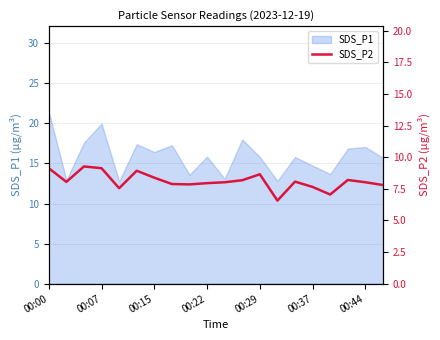

Does the chart display data point markers on the line(s)?

No